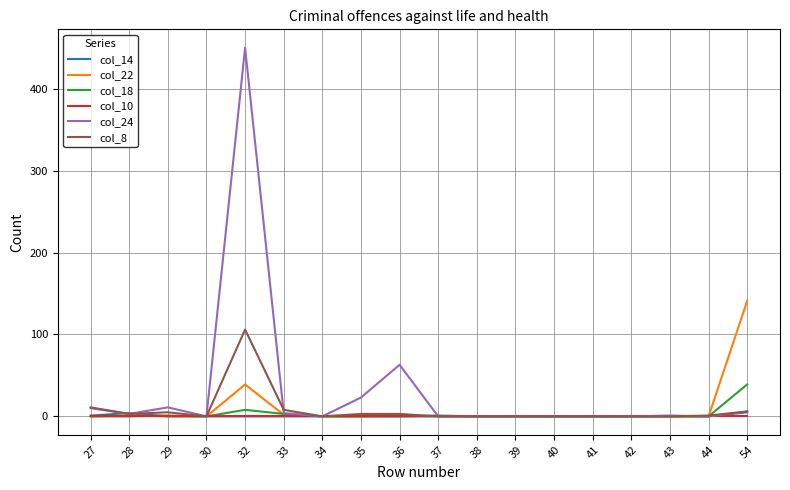

Which series has the widest spread of values?

col_24